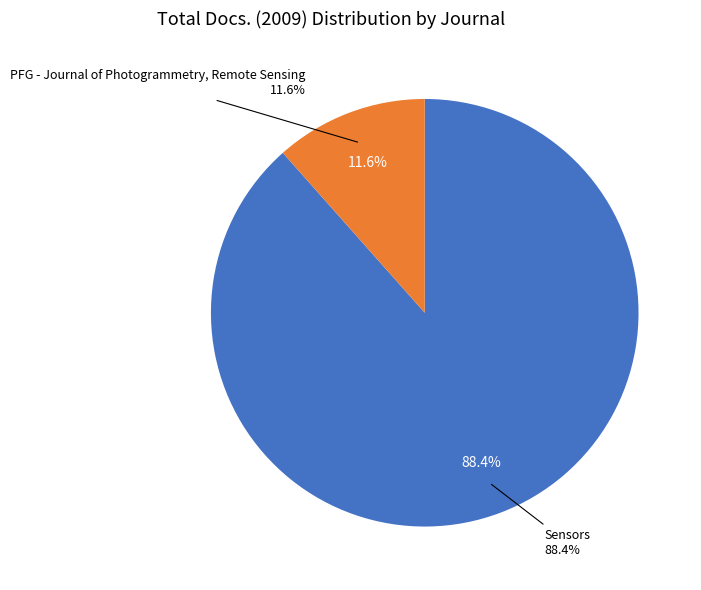

To the nearest percent, what is the difference between the largest and smallest slice percentages?

77%